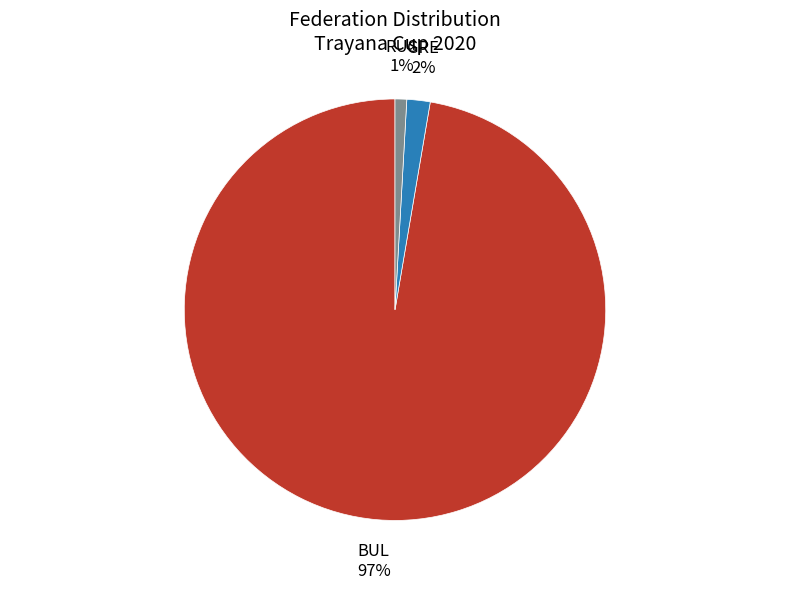

What is the ratio of the value at RUS to the value at GRE?

0.5